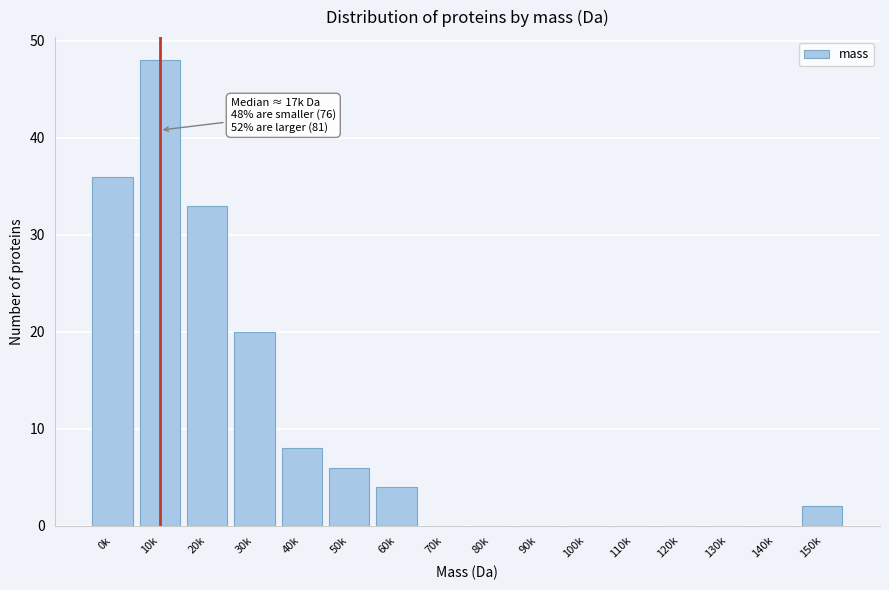

Reading left to right, what are all the values shown in this chart?

0k=36	10k=48	20k=33	30k=20	40k=8	50k=6	60k=4	70k=0	80k=0	90k=0	100k=0	110k=0	120k=0	130k=0	140k=0	150k=2